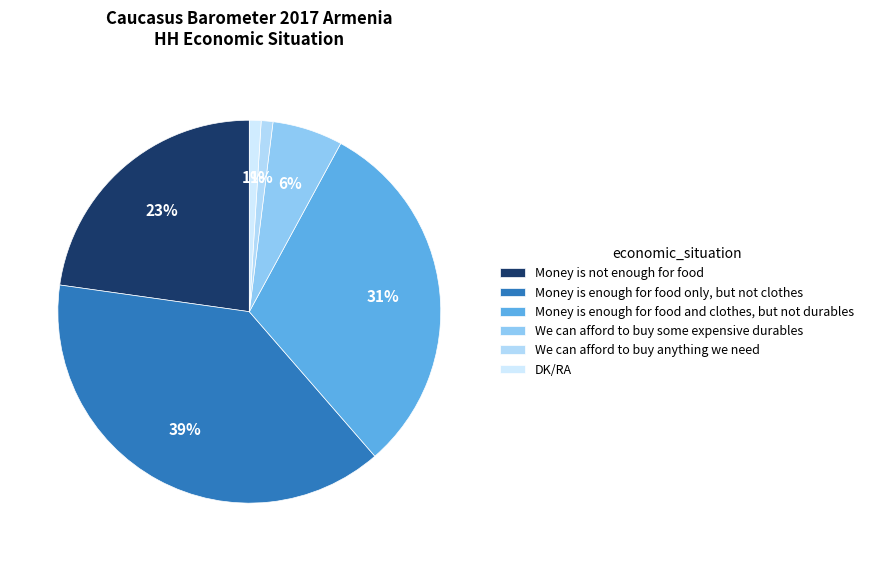

How many slices are in this pie chart?

6